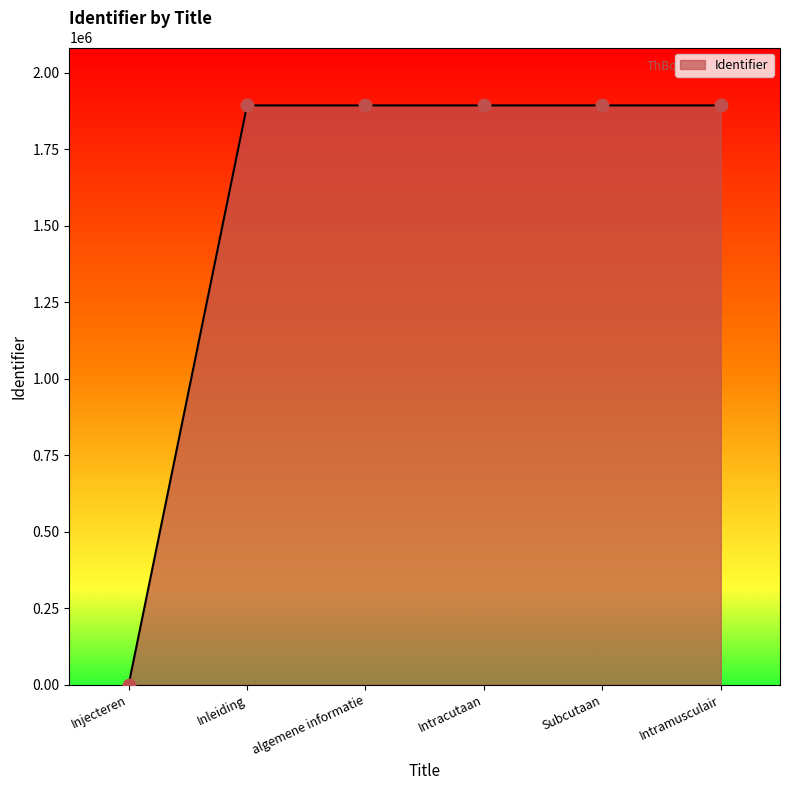

What is the change in value from Injecteren to algemene informatie?

+1893525